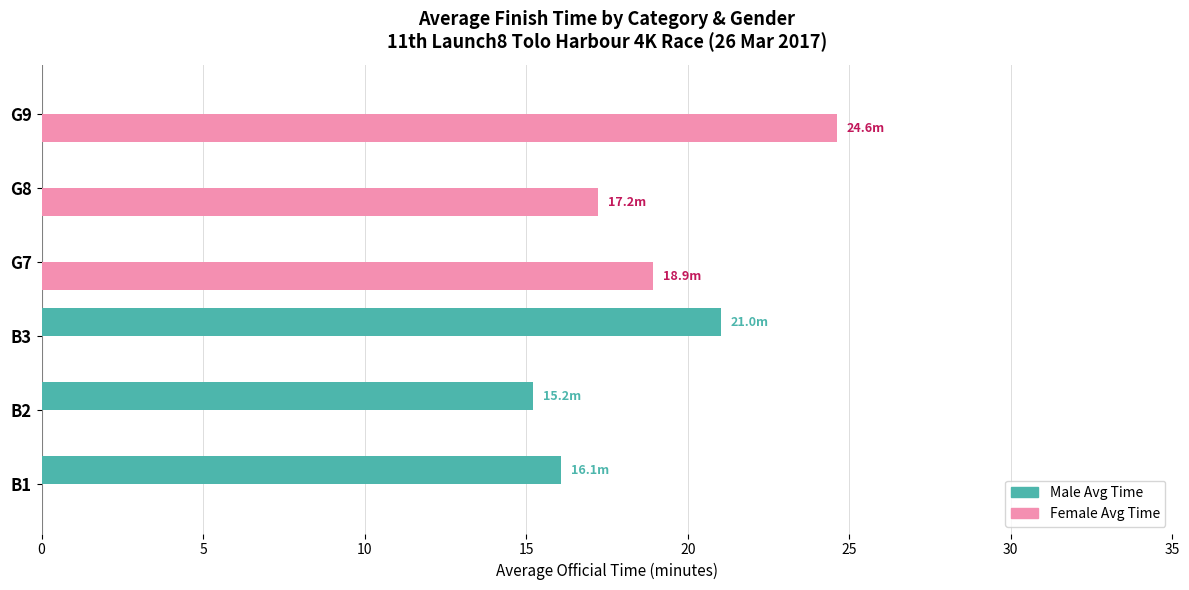

At which category does the chart reach its peak across all series?

G9